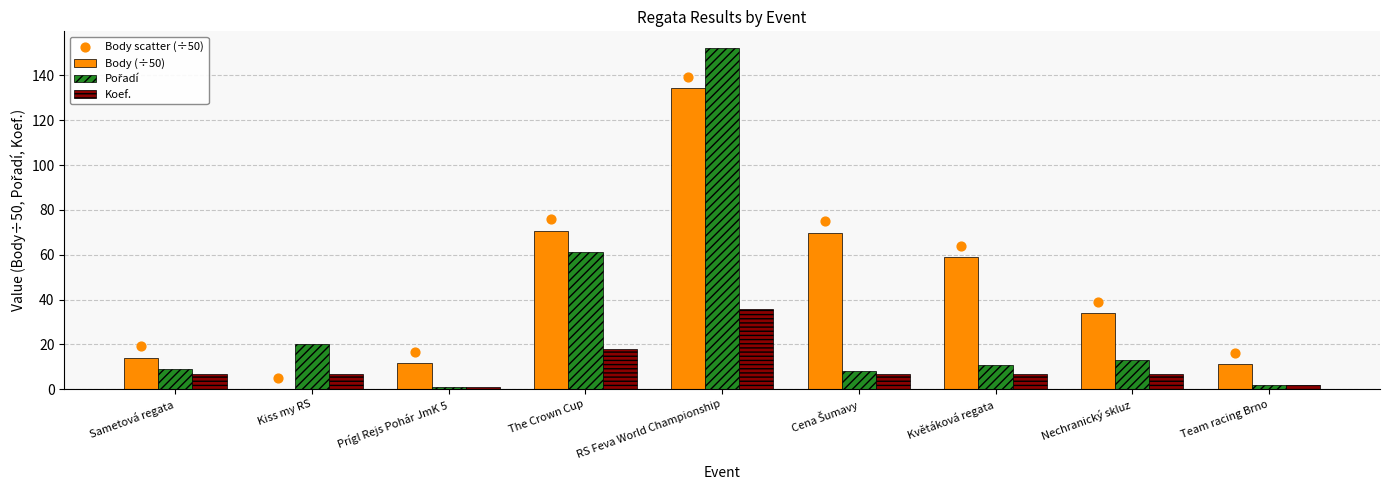

What are all the series names shown in the legend?

Body (÷50), Pořadí, Koef., Body scatter (÷50)